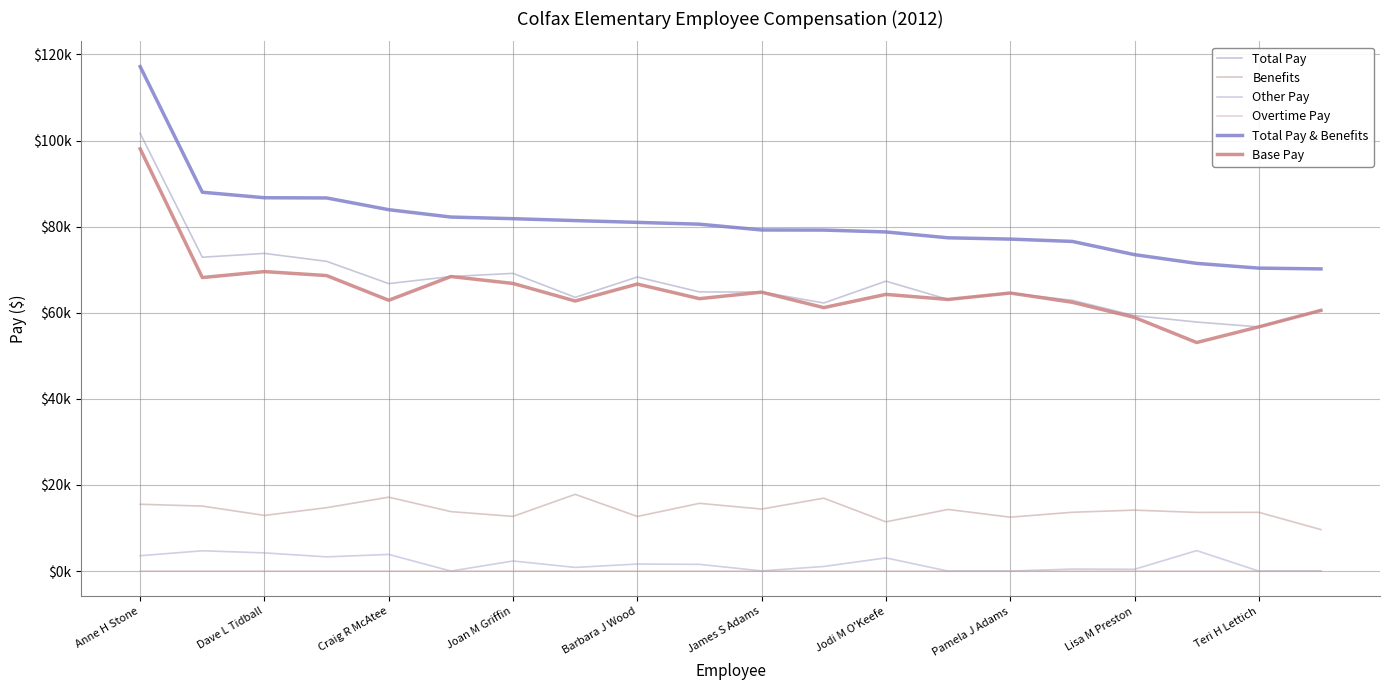

What is the sum of all Total Pay values?

1340838.9